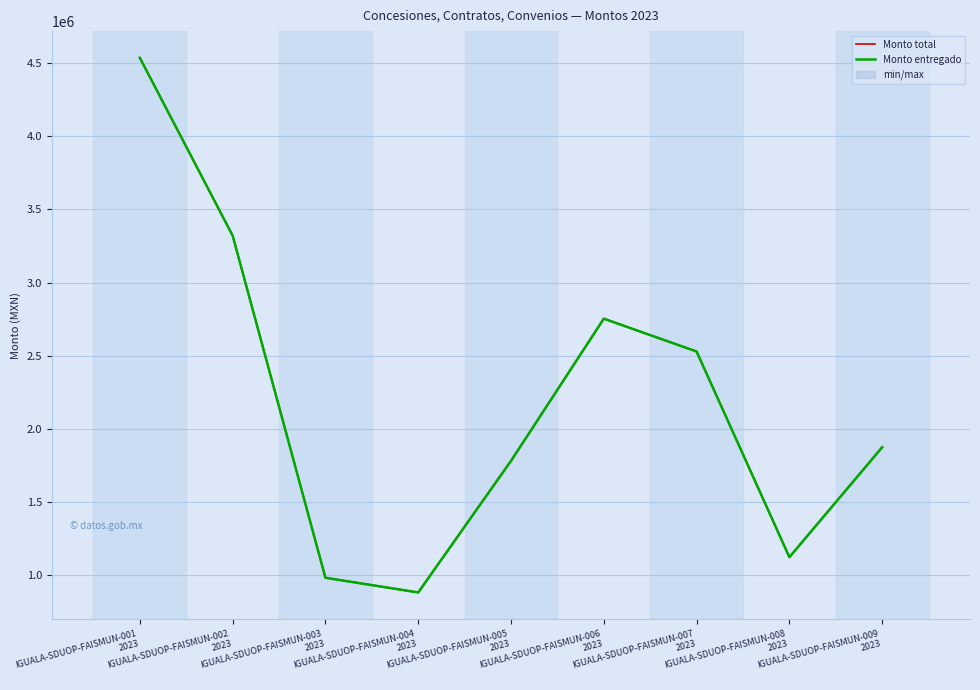

How many lines are shown in the chart?

2